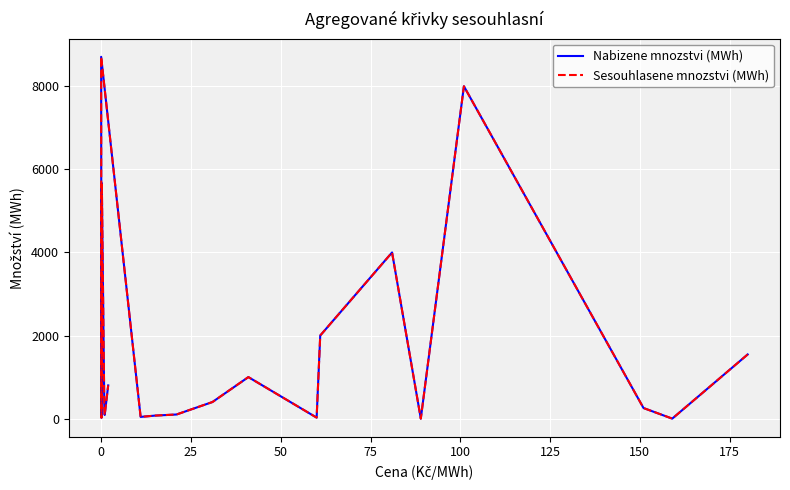

What is the value of the Nabizene mnozstvi (MWh) point at the 3rd from the left?

255.5